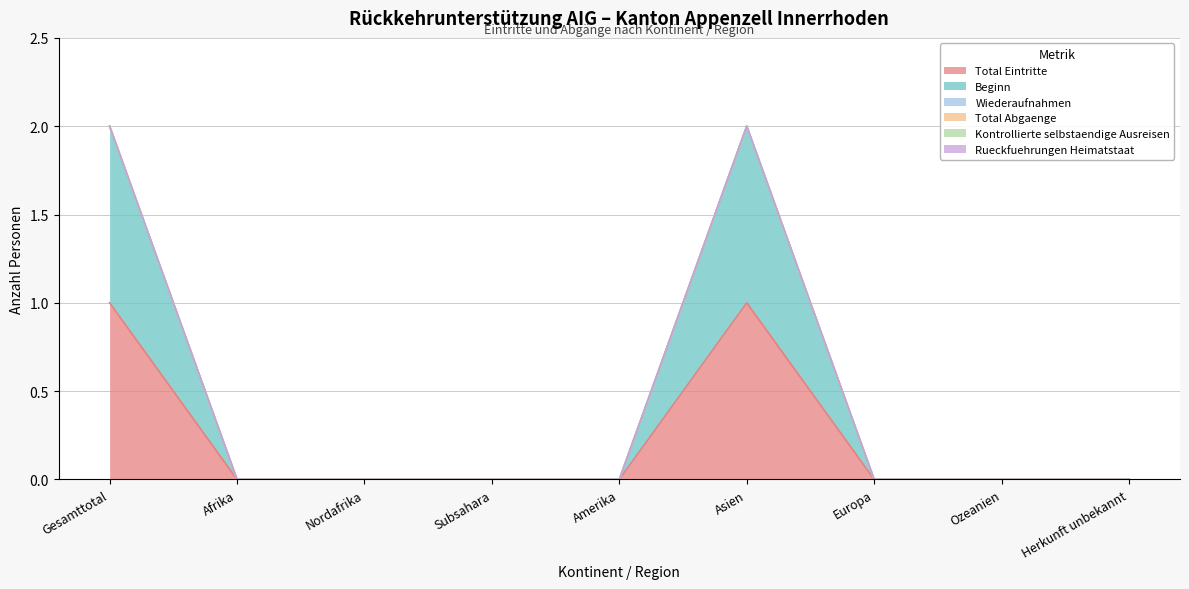

At how many categories does at least one series exceed 0?

2